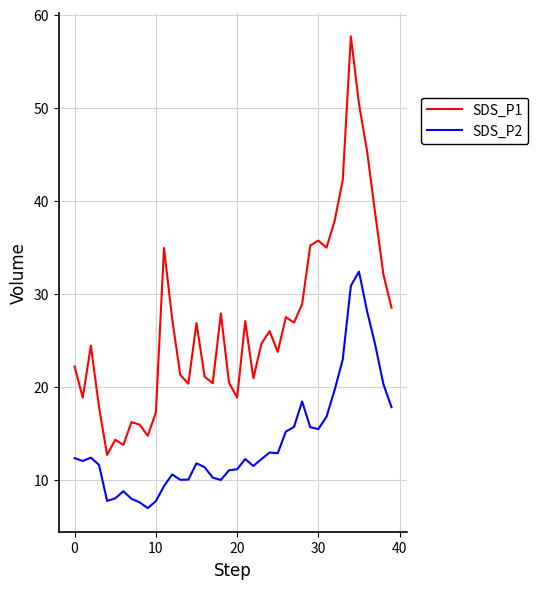

What is the smallest value displayed?

7.0